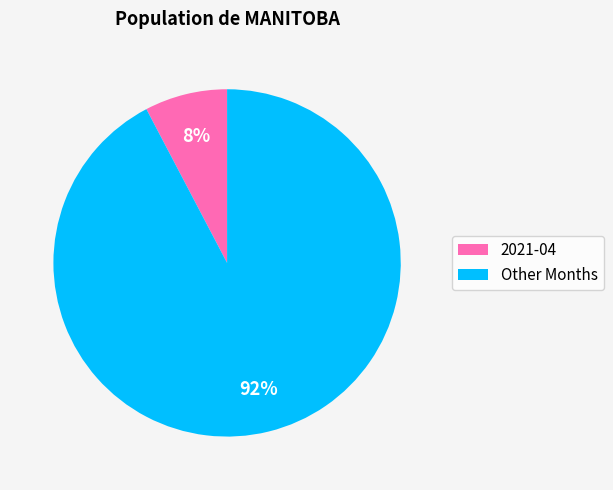

How many slices are in this pie chart?

2